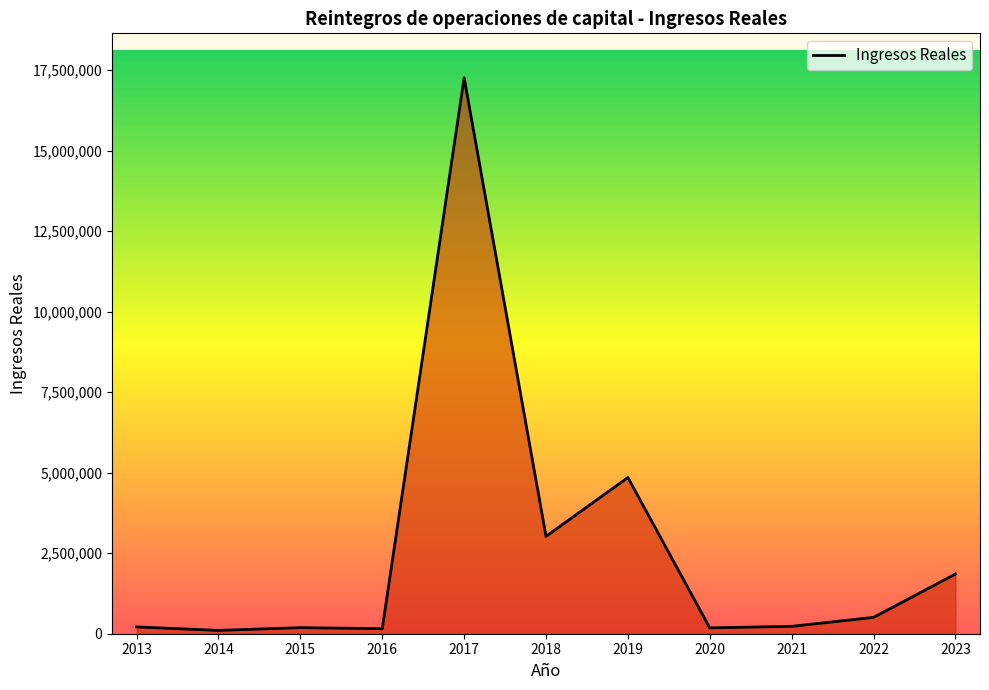

At which category does the chart reach its peak across all series?

2017